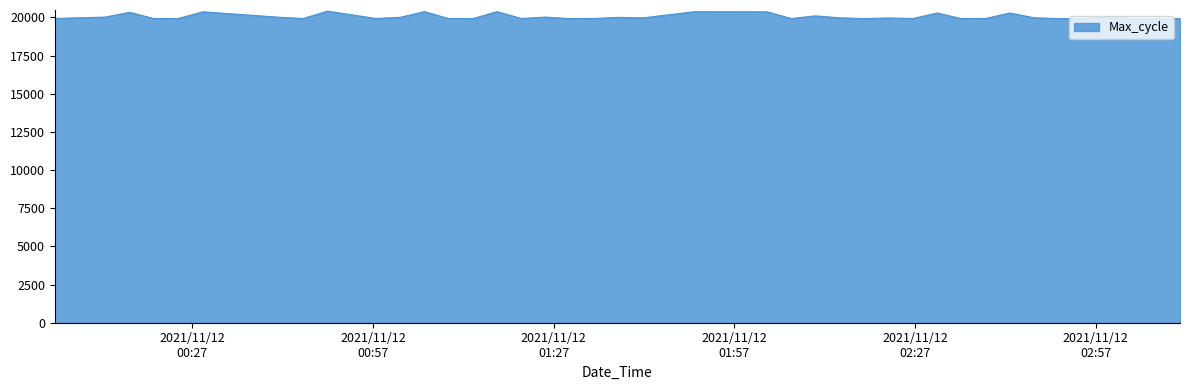

What is the greatest value displayed?

20407